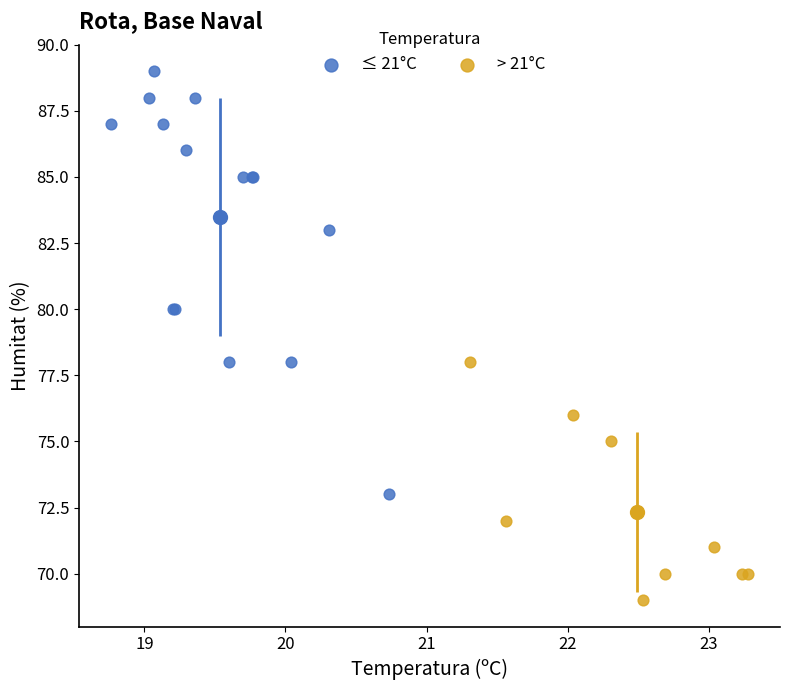

Which series reaches the minimum Y coordinate?

> 21°C